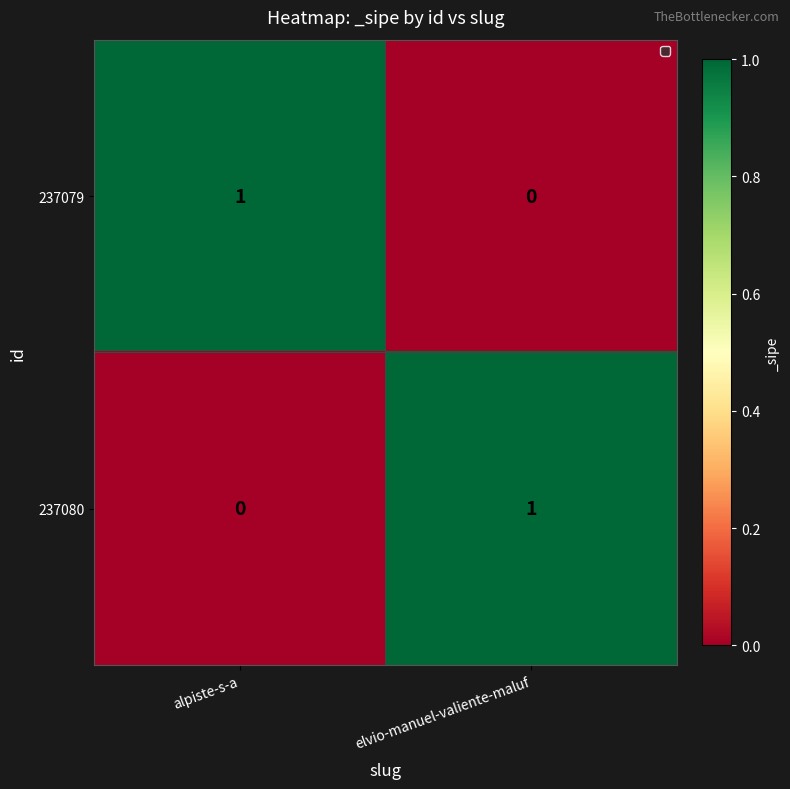

Reading left to right, what are all the values shown in this chart?

237079: alpiste-s-a=1	elvio-manuel-valiente-maluf=0
237080: alpiste-s-a=0	elvio-manuel-valiente-maluf=1